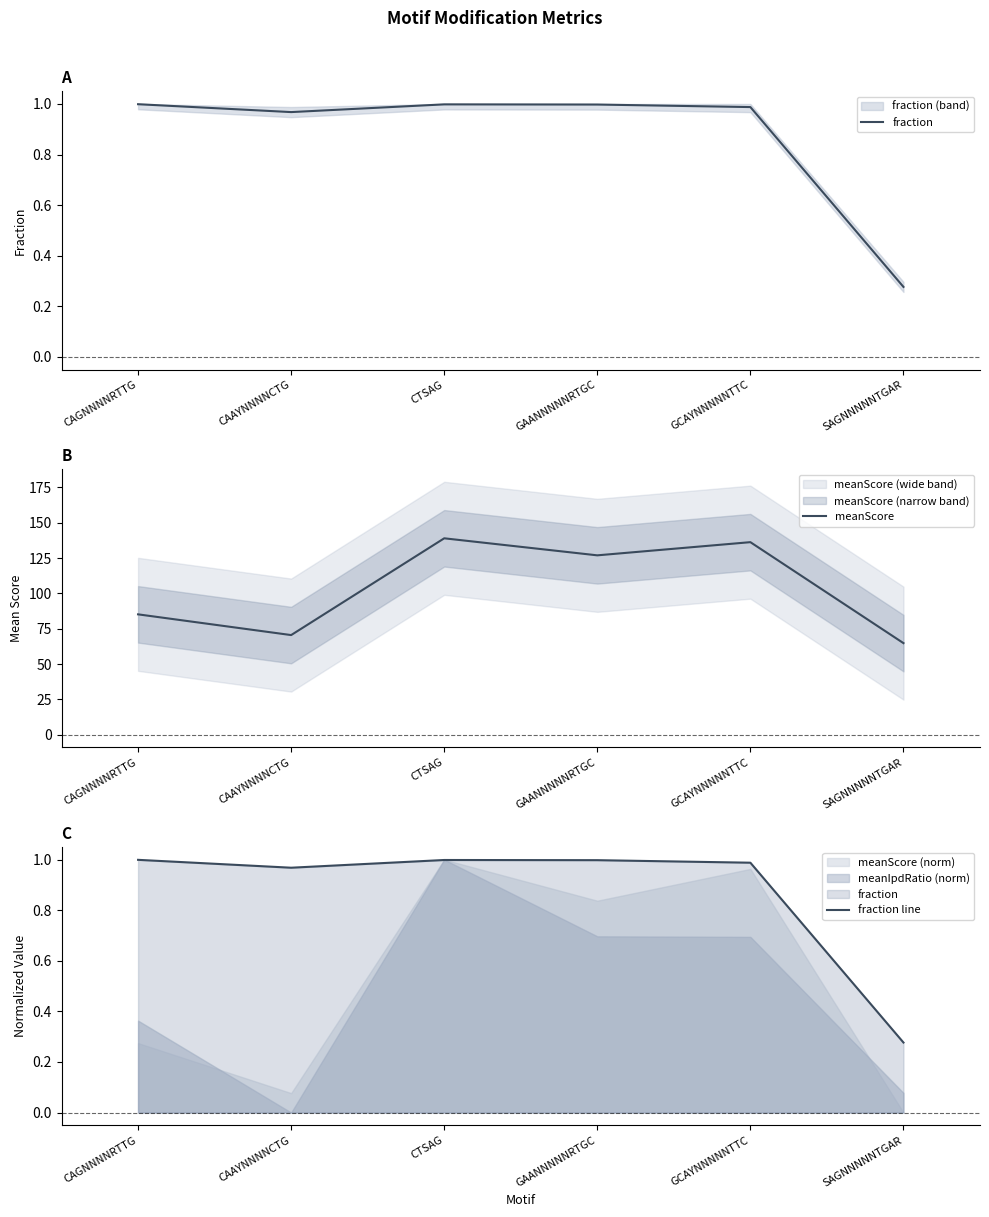

What is the highest value of the fraction series?

1.0